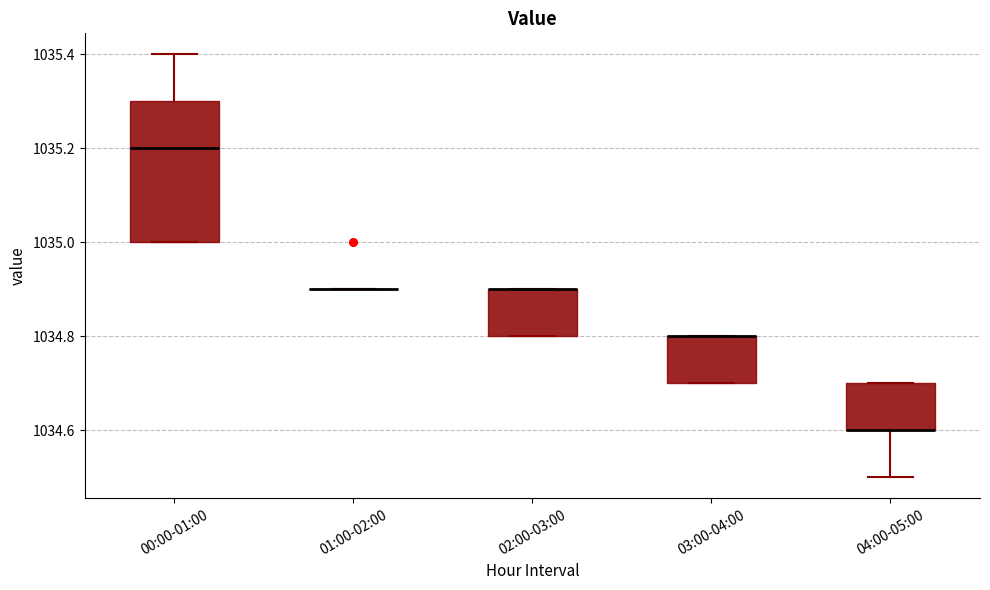

Which box is the tallest, from its lower edge to its upper edge?

00:00-01:00